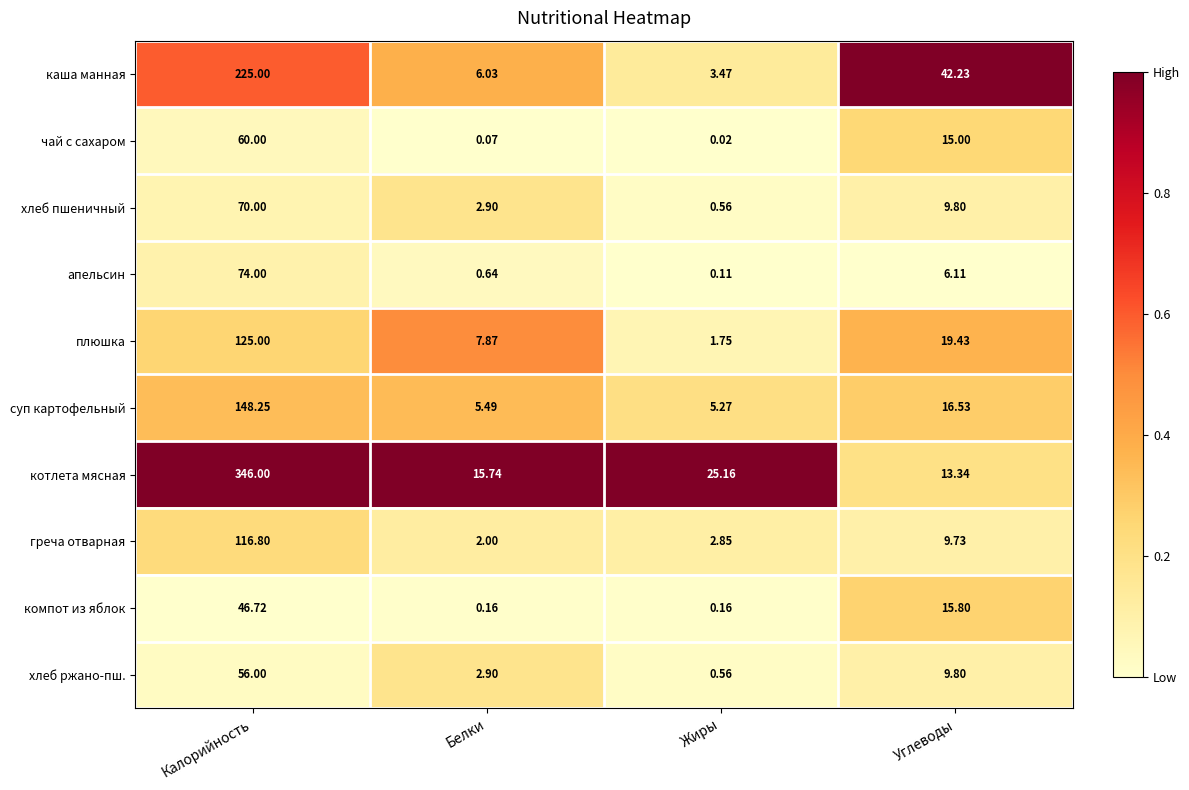

Which series has the largest range (max minus min)?

котлета мясная